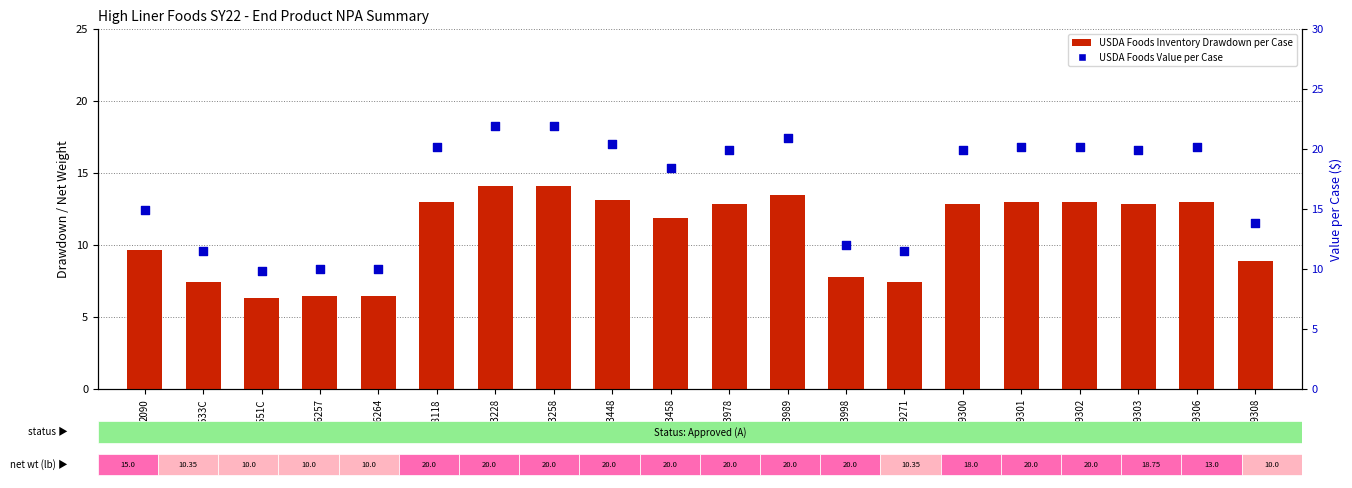

Is the value of USDA Foods Inventory Drawdown per Case at 26264 greater than the value of USDA Foods Value per Case at 53978?

No